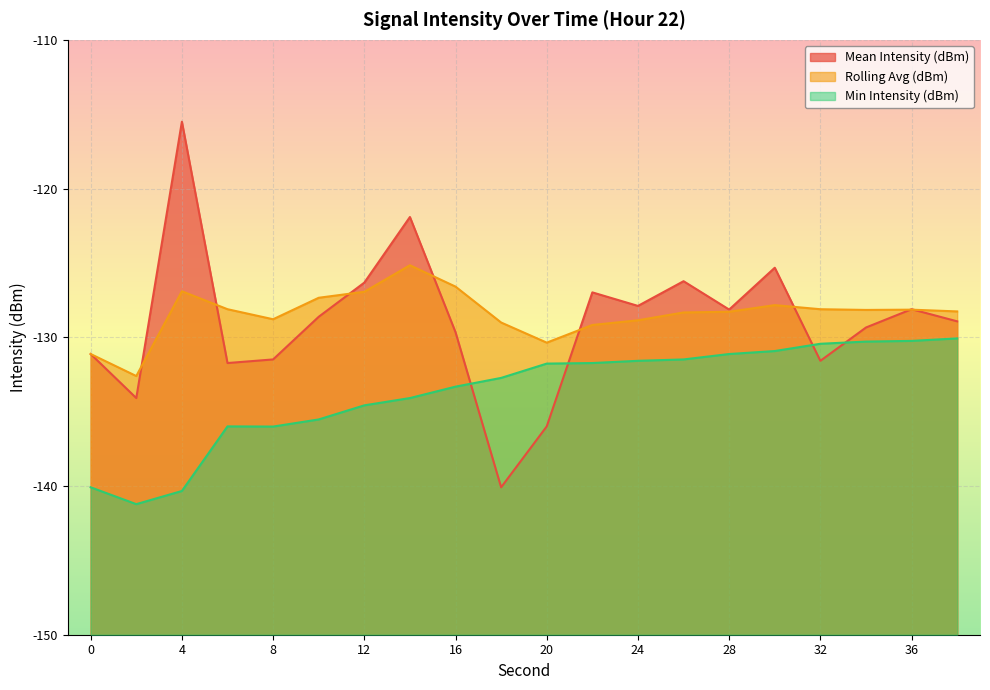

Reading left to right, extract all data points from this chart.

Mean Intensity (dBm): -131.1	-134.1	-115.5	-131.7	-131.5	-128.6	-126.3	-121.9	-129.7	-140.1	-136.0	-127.0	-127.9	-126.2	-128.1	-125.3	-131.6	-129.3	-128.1	-128.9
Rolling Avg (dBm): -131.1	-132.6	-126.9	-128.1	-128.8	-127.3	-126.9	-125.2	-126.6	-129.0	-130.4	-129.2	-128.9	-128.3	-128.3	-127.8	-128.1	-128.2	-128.1	-128.3
Min Intensity (dBm): -140.1	-141.2	-140.3	-136.0	-136.0	-135.5	-134.6	-134.1	-133.3	-132.7	-131.8	-131.7	-131.6	-131.5	-131.1	-130.9	-130.4	-130.3	-130.2	-130.1